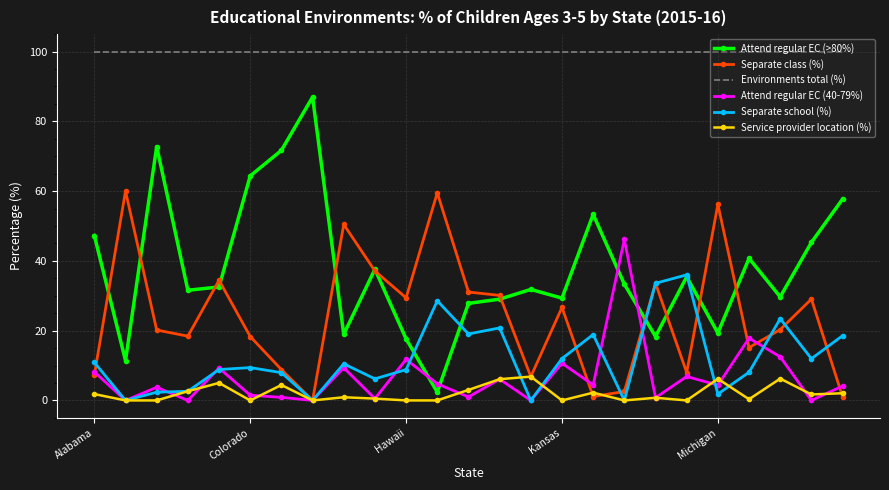

What is the greatest value displayed?

100.0